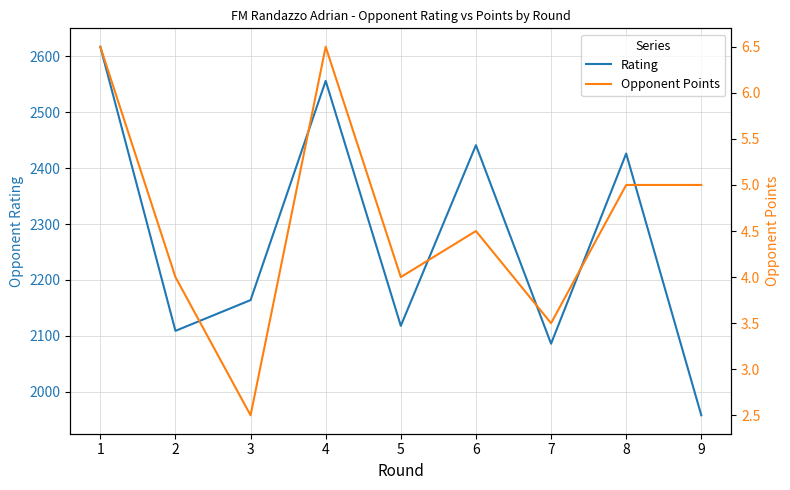

Which series has the widest spread of values?

Rating